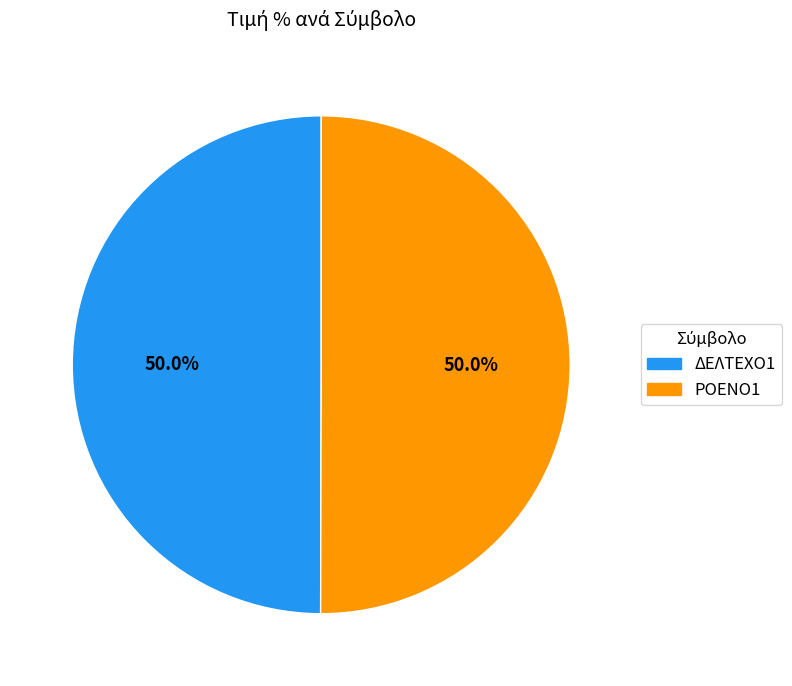

What percentage do ΡΟΕΝΟ1 and ΔΕΛΤΕΧΟ1 together represent?

100.0%